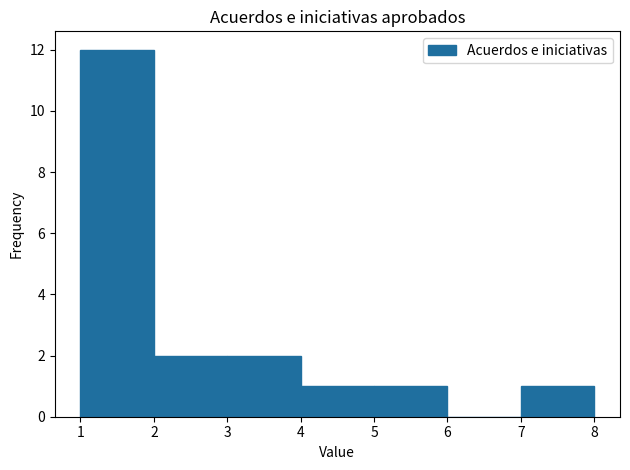

How tall is the bar that spans 4 to 5 on the x-axis? The values are not printed on the chart, so give them approximately, as read against the axis.

1